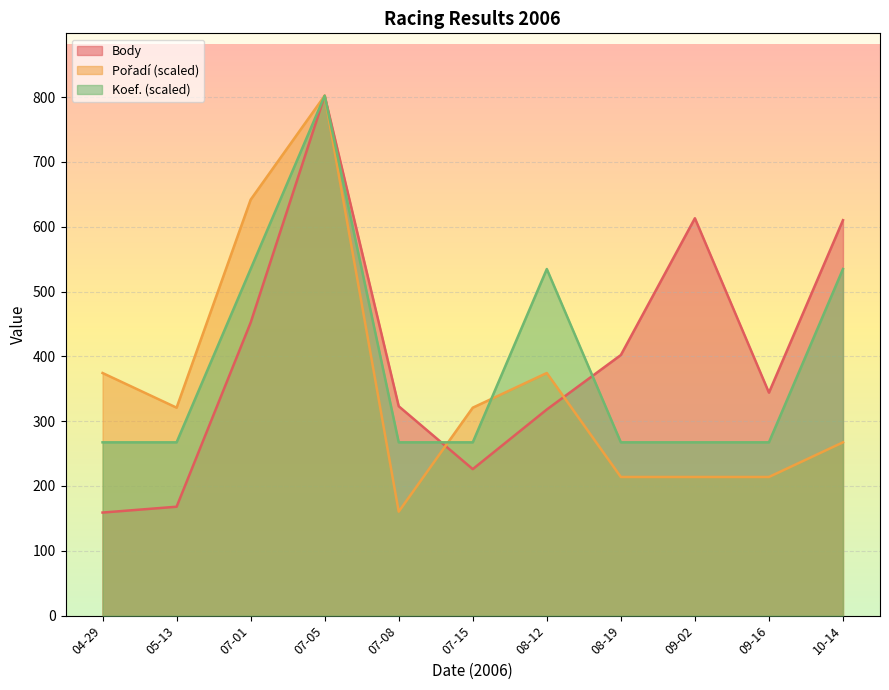

How many times do Pořadí and Body cross each other?

2